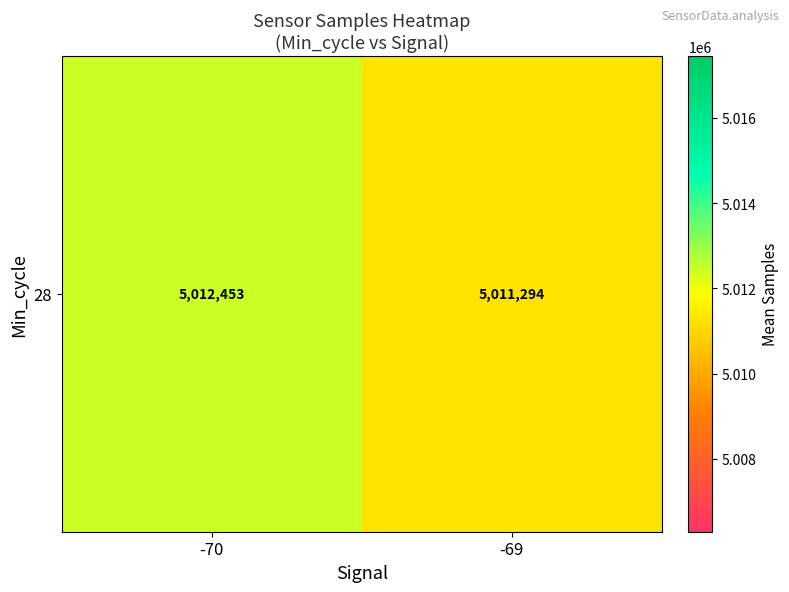

Which label corresponds to the smallest value in the chart?

-69